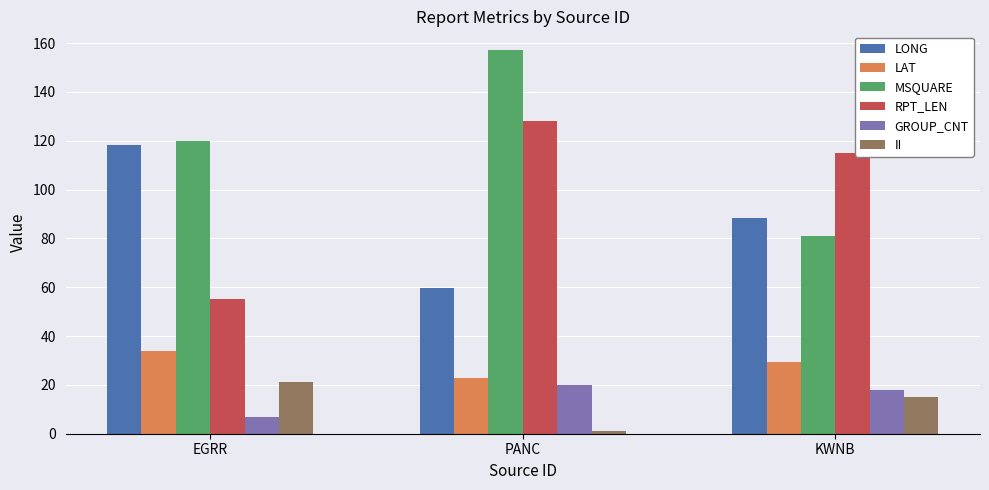

Is the value of LONG at EGRR greater than the value of LAT at KWNB?

Yes